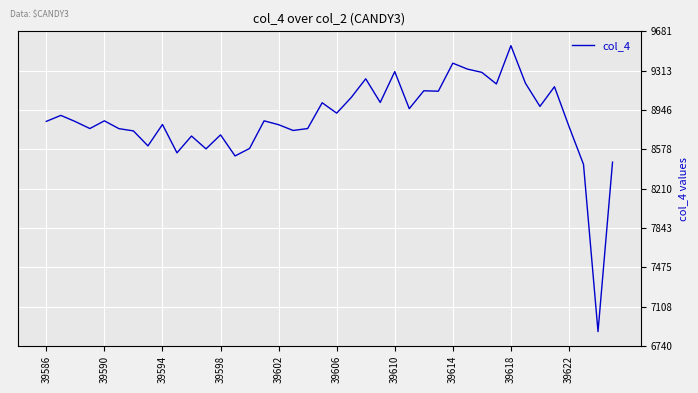

What is the minimum value shown in the chart?

6874